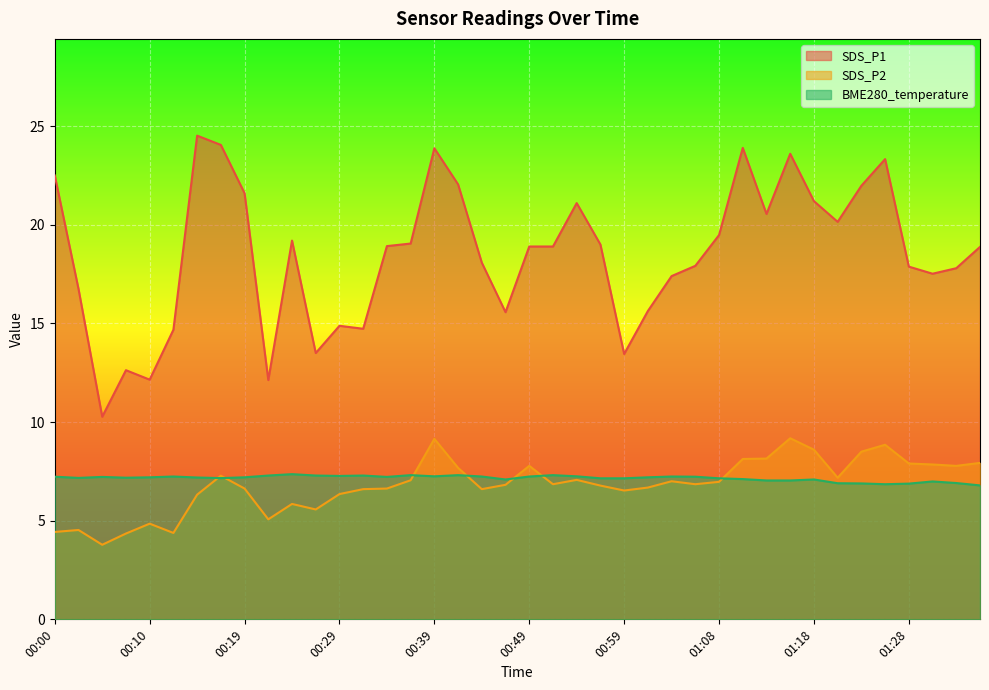

Read the SDS_P2 value at 00:27.

5.6